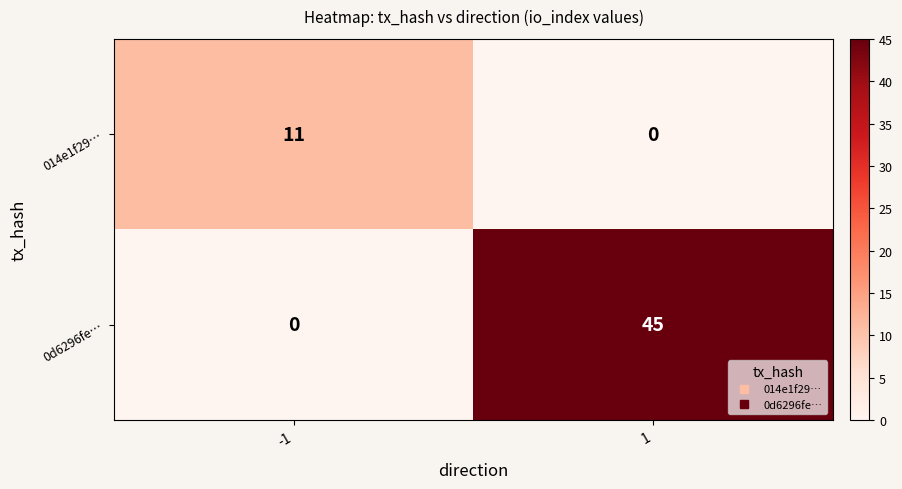

Which series has the largest total across all categories?

0d6296fe…